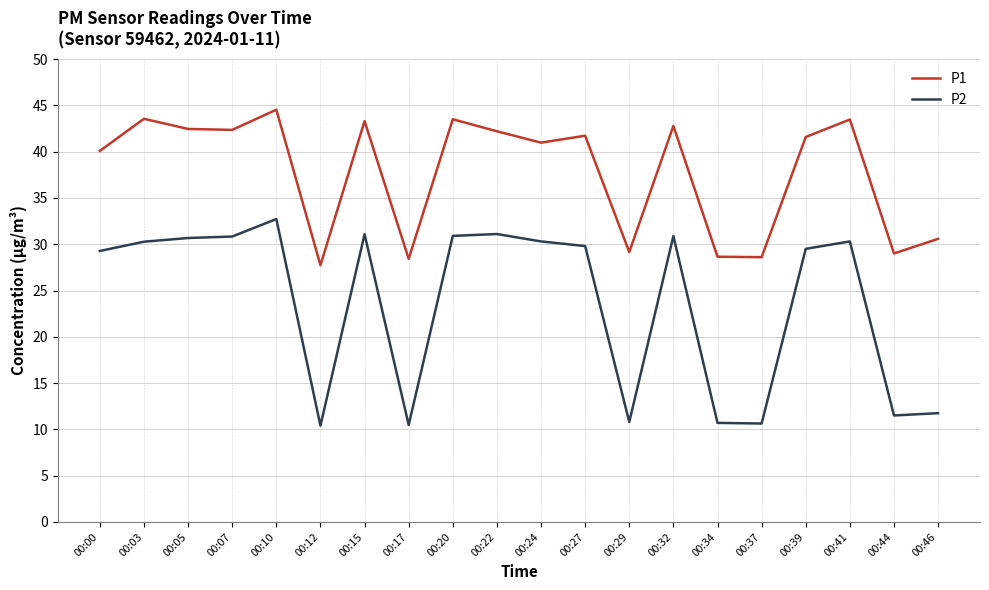

True or false: P2 and P1 intersect in this chart.

False